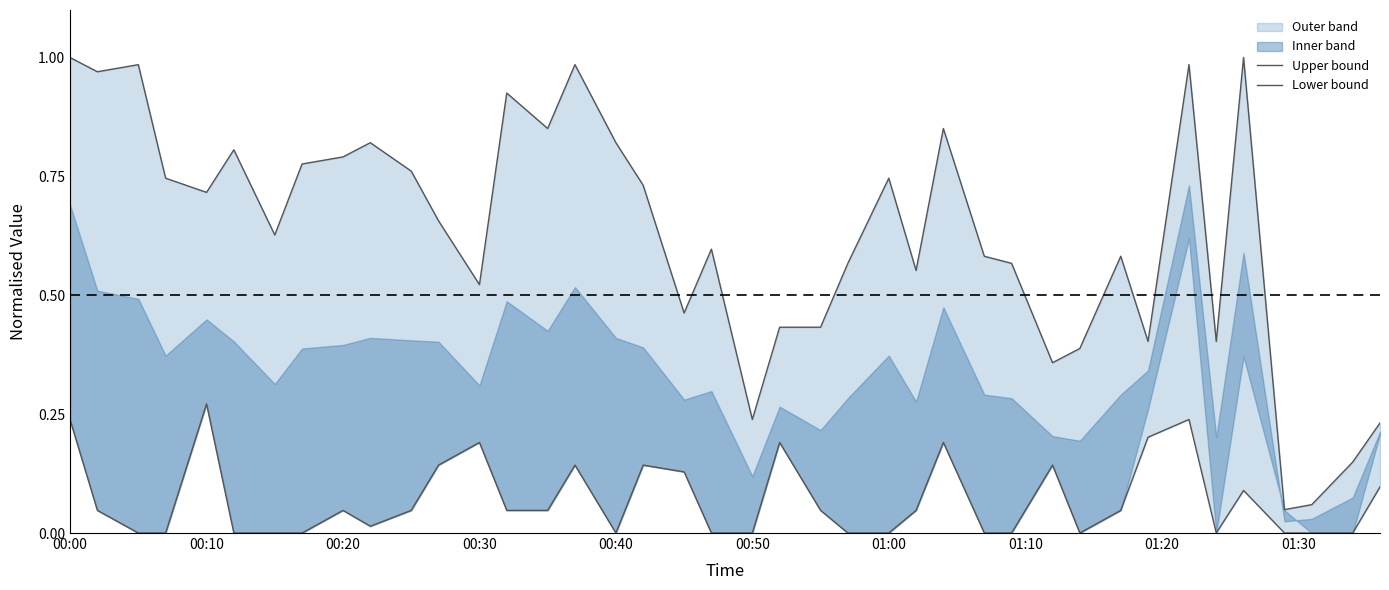

True or false: Lower bound and Upper bound cross at least once.

False